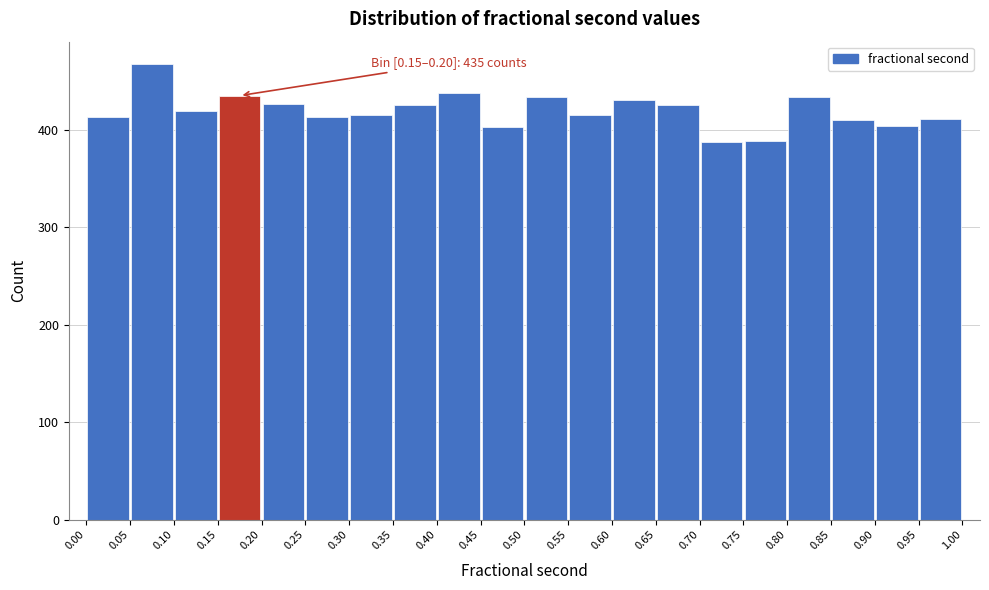

Which range on the x-axis has the tallest bar?

0.05 to 0.10